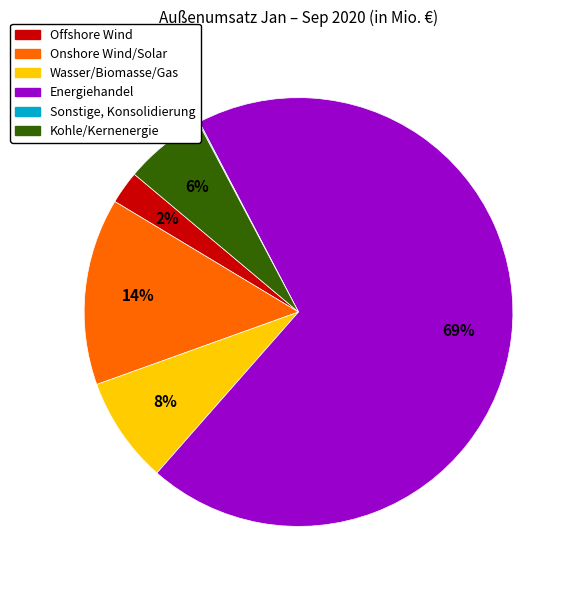

What is the largest slice in the pie chart?

Energiehandel